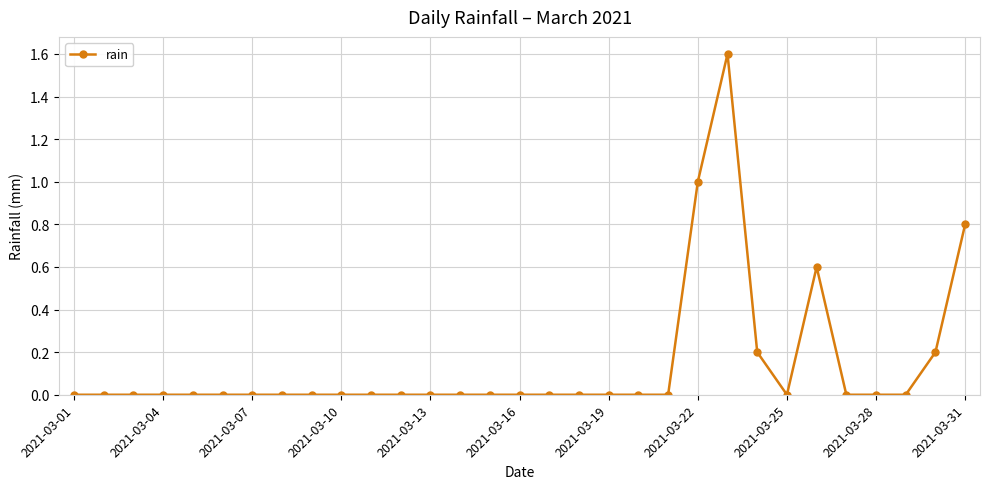

True or false: there are more than 0 points higher than both neighbors.

True